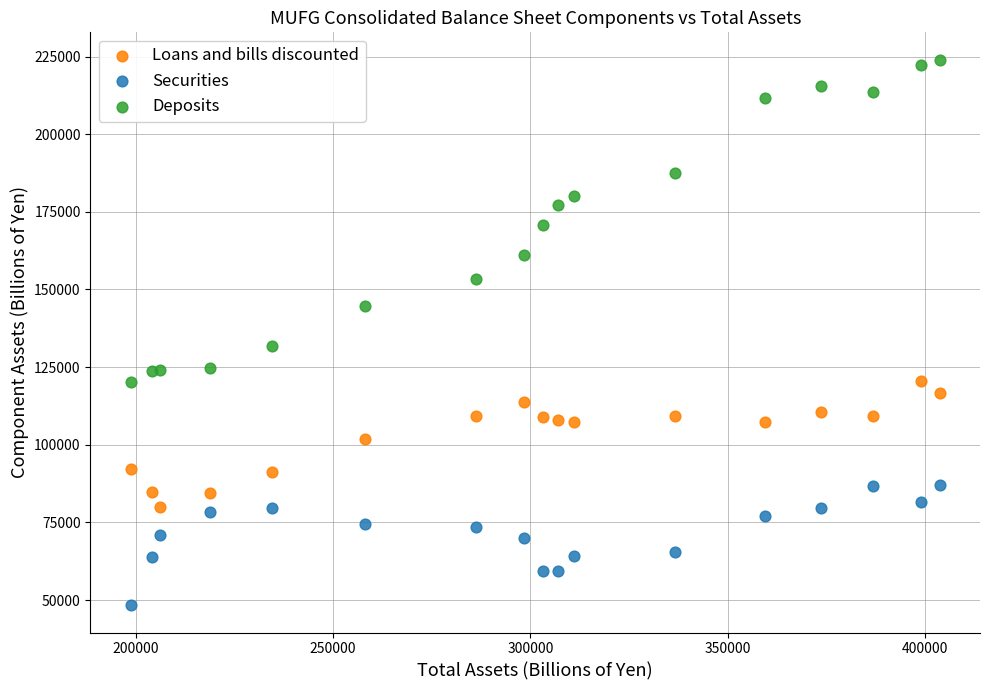

Which series has the largest Y range (max minus min)?

Deposits